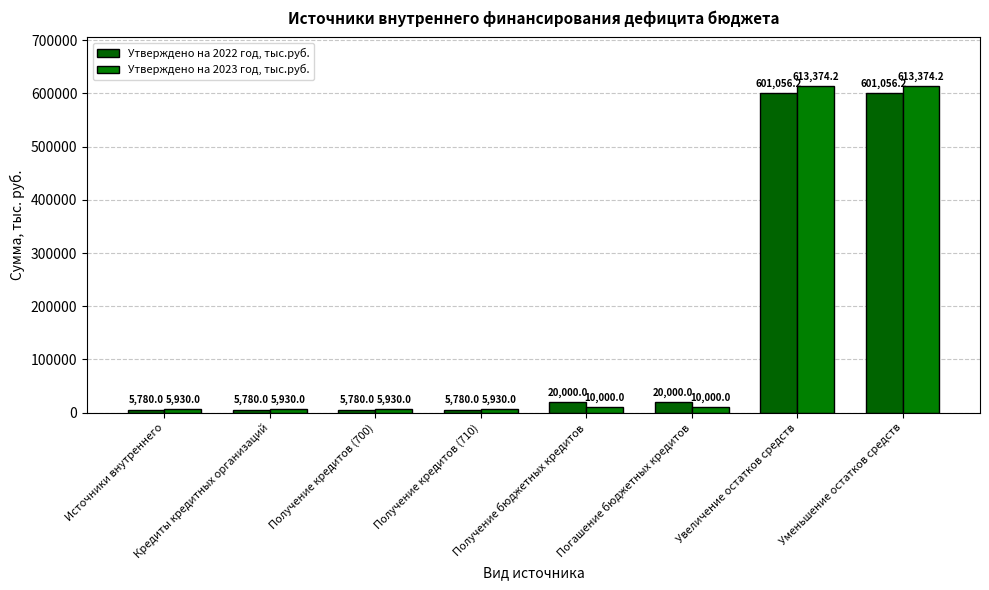

What is the difference between the Утверждено на 2023 год, тыс.руб. values at Кредиты кредитных организаций and Погашение бюджетных кредитов?

4070.0